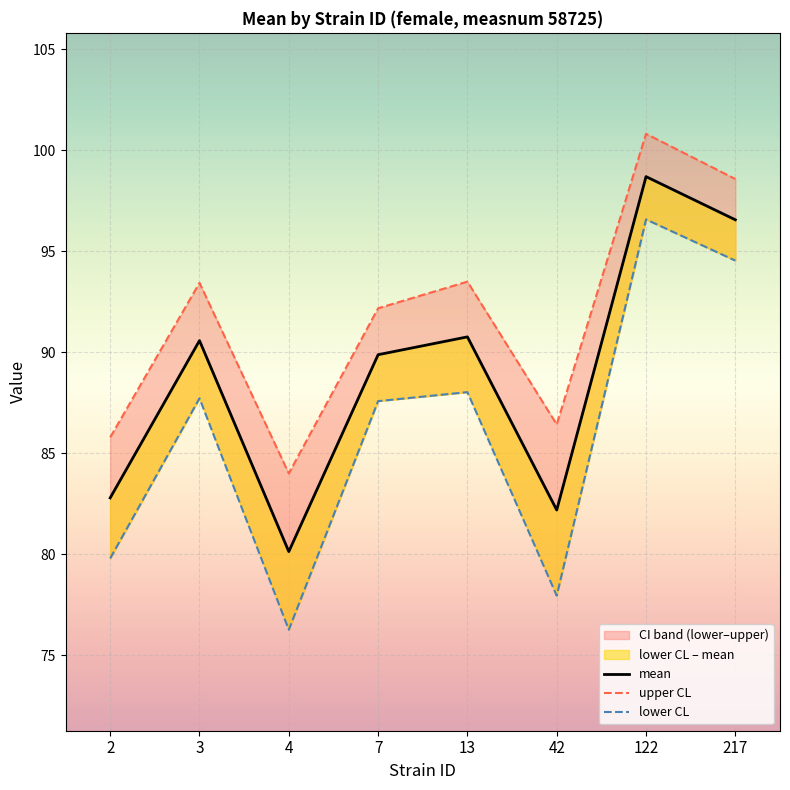

How many categories are shown in the chart?

8